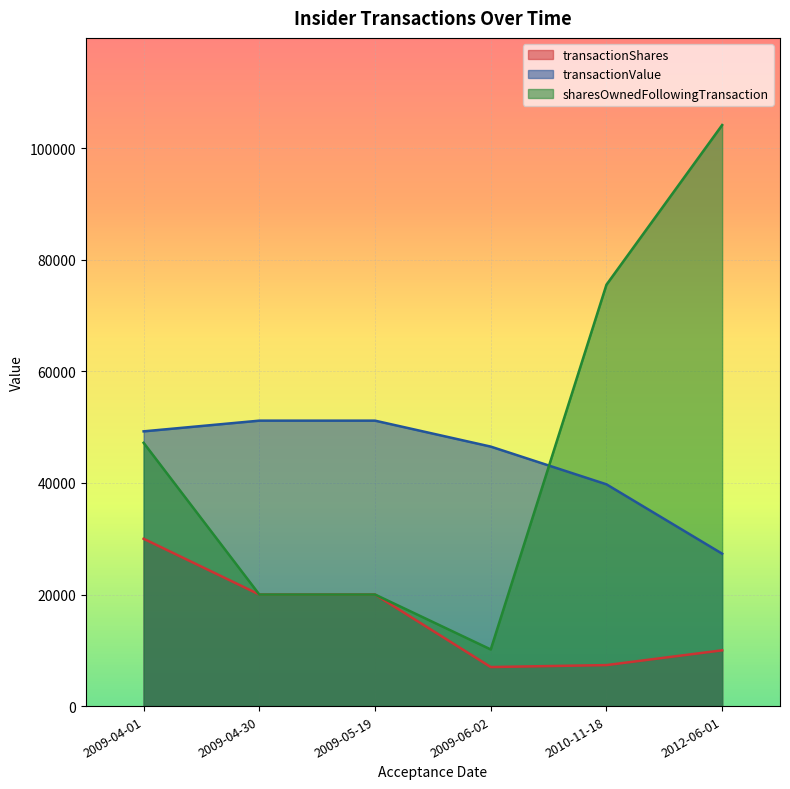

Is it true that transactionValue equals 39762 at 2010-11-18?

True